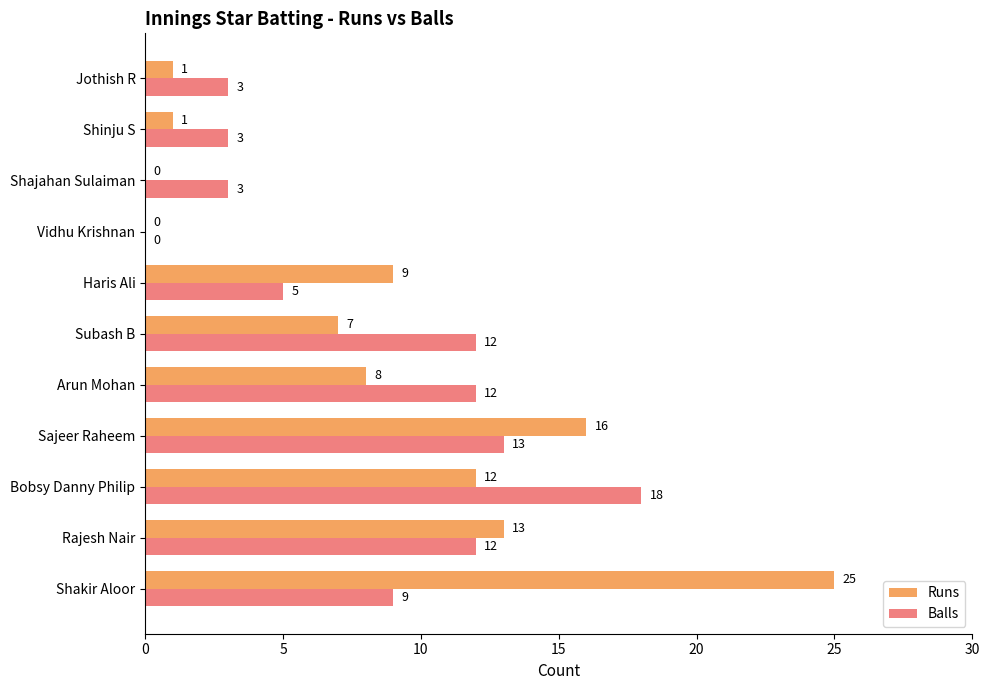

Which series changed the most between Haris Ali and Jothish R?

Runs